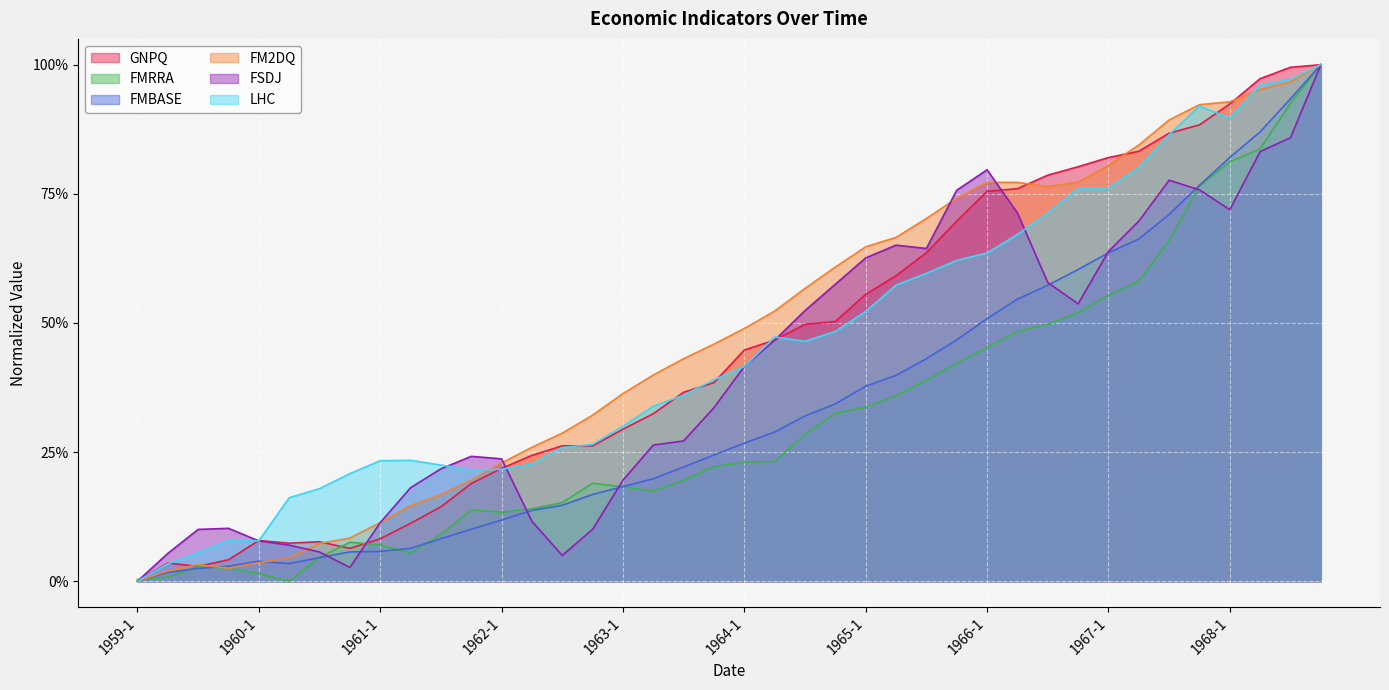

Read the LHC value at 1960-3.

0.2